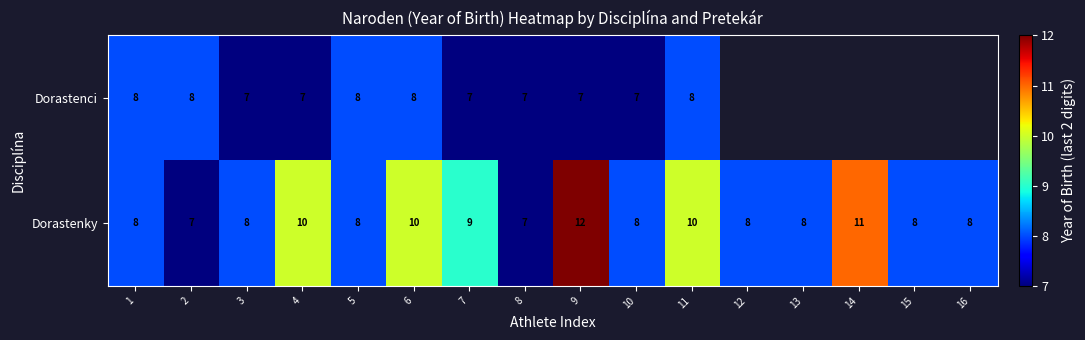

Rank the series at 7 from highest to lowest value.

Dorastenky, Dorastenci